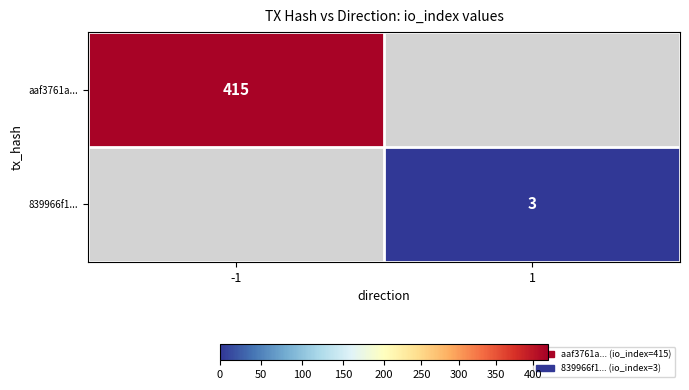

The value of 839966f1... at 1 is 1. True or false?

False